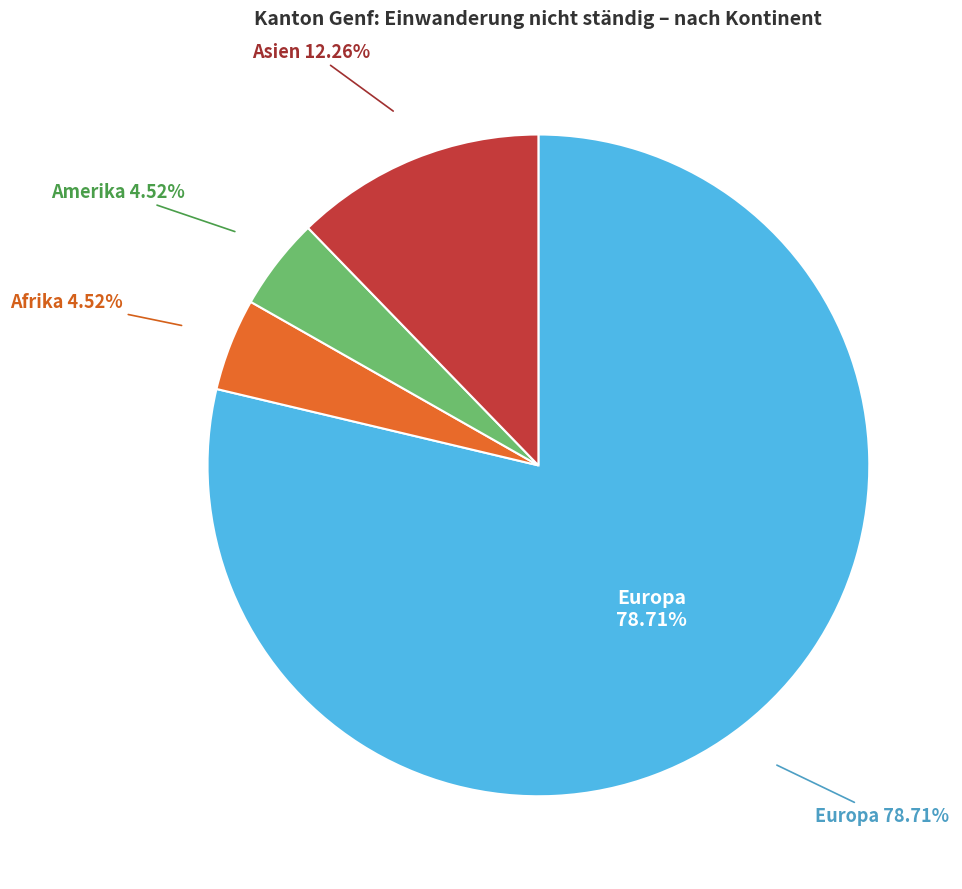

To the nearest percent, what percentage of the pie is Afrika?

5%